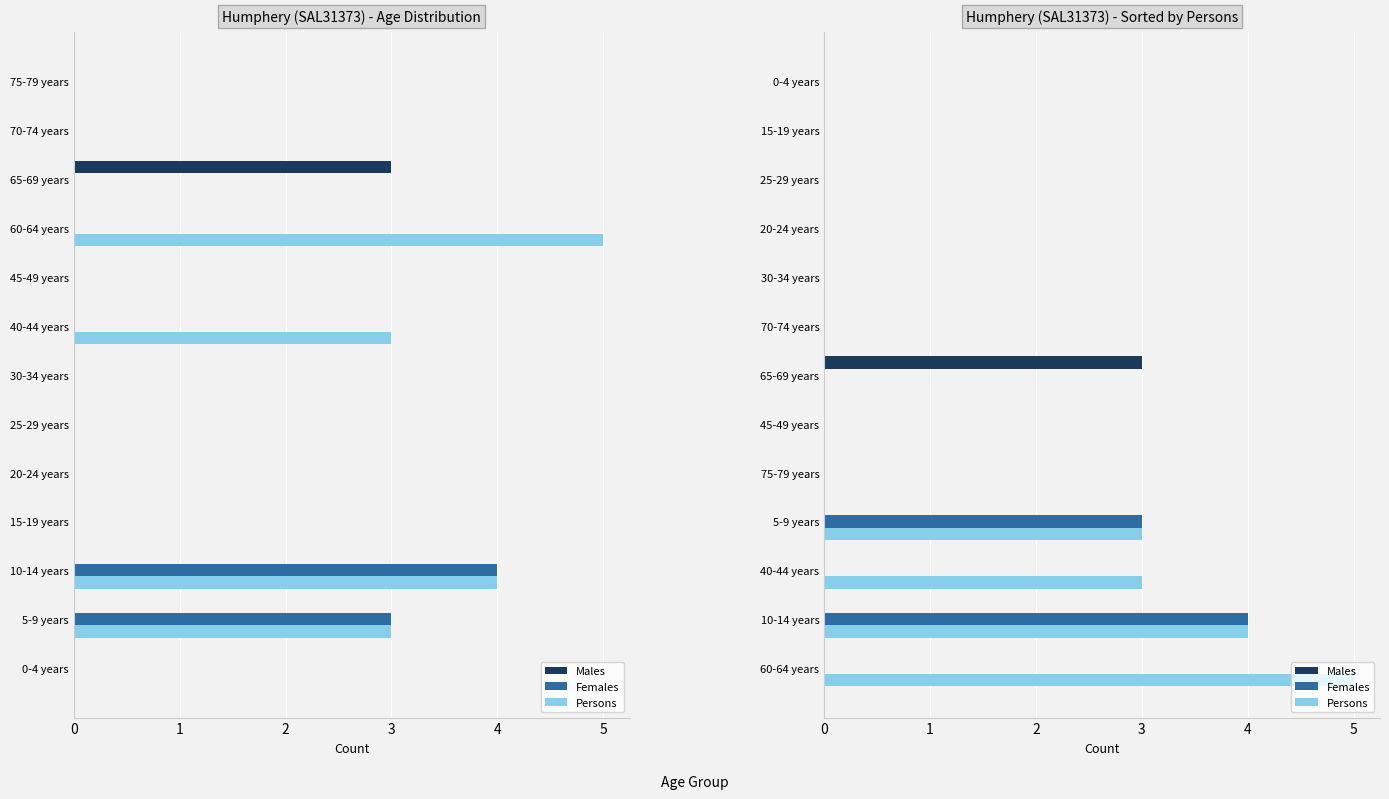

The Males series shows 2 at 10-14 years. True or false?

False